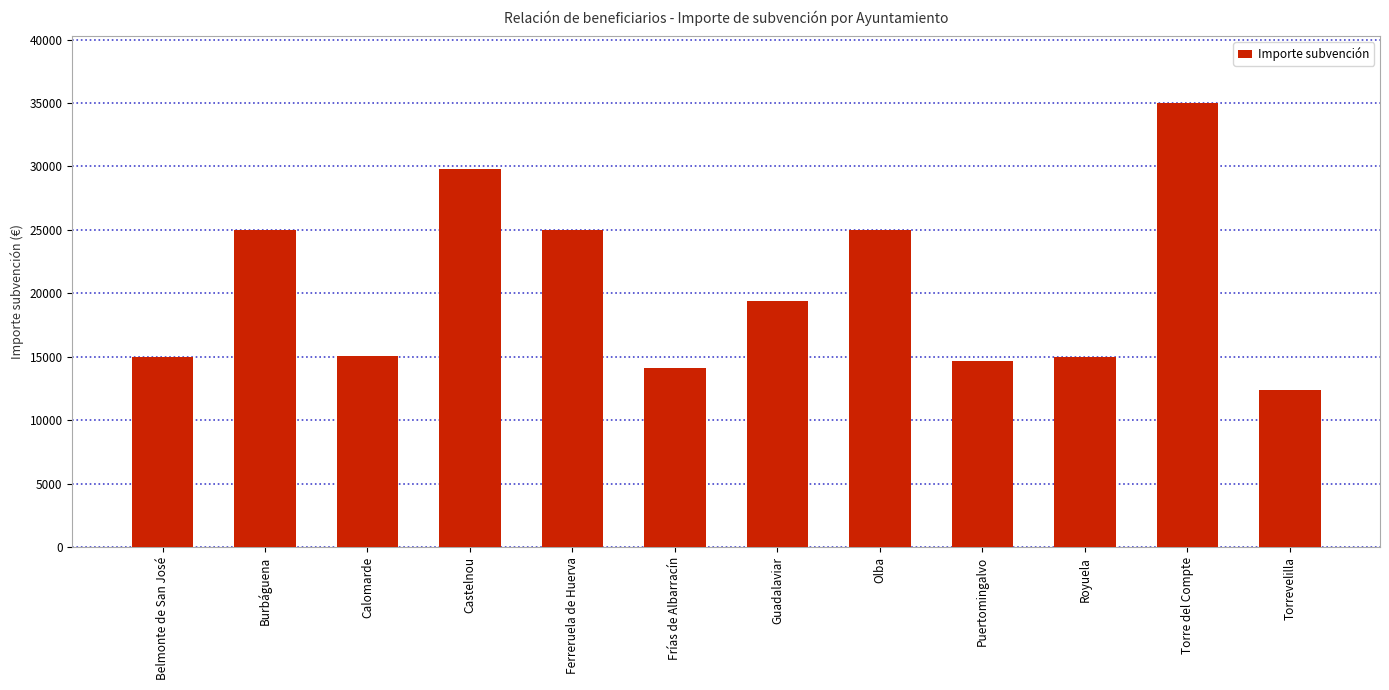

How many data points are above 19409?

6